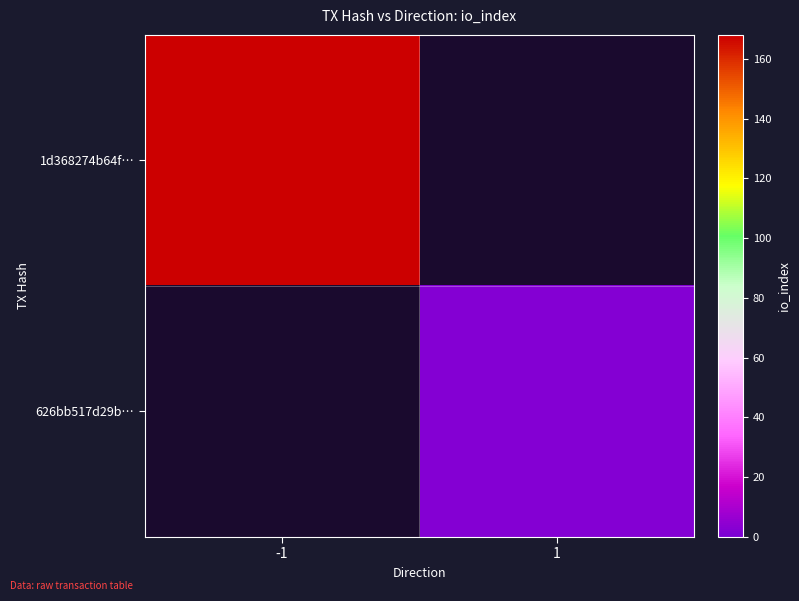

The value of 1d368274b64f… at -1 is 267.2. True or false?

False